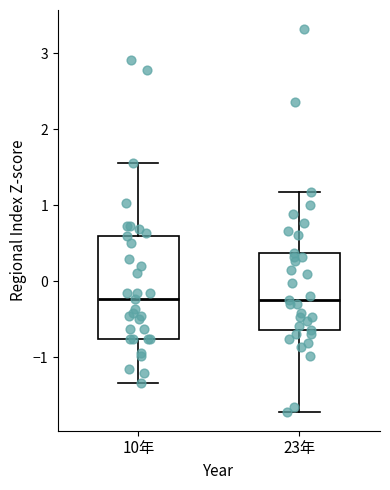

Reading left to right, read every box against the y-axis: the position of its median line, the range the box covers, and the ends of its whiskers. The values are not printed on the chart, so give them approximately, as read against the axis.

10年: median -0.2, box -0.8 to 0.6, whiskers -1.3 to 1.6
23年: median -0.2, box -0.6 to 0.4, whiskers -1.7 to 1.2